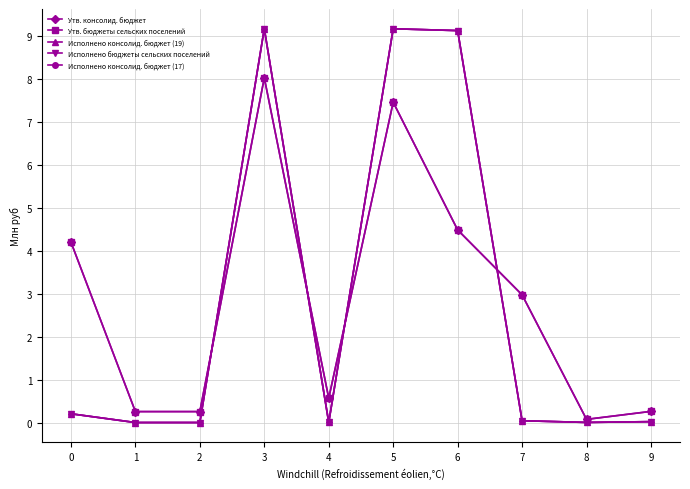

Does the chart have visible grid lines?

Yes